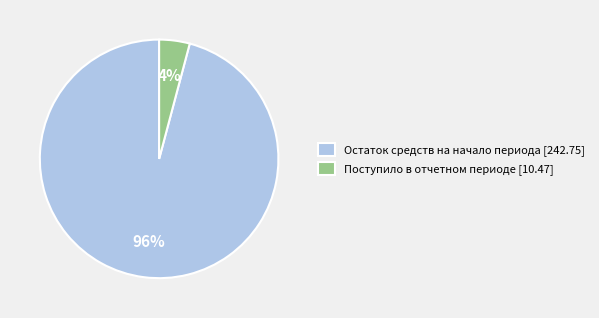

To the nearest percent, what is the combined percentage of Поступило в отчетном периоде [10.47] and Остаток средств на начало периода [242.75]?

100%